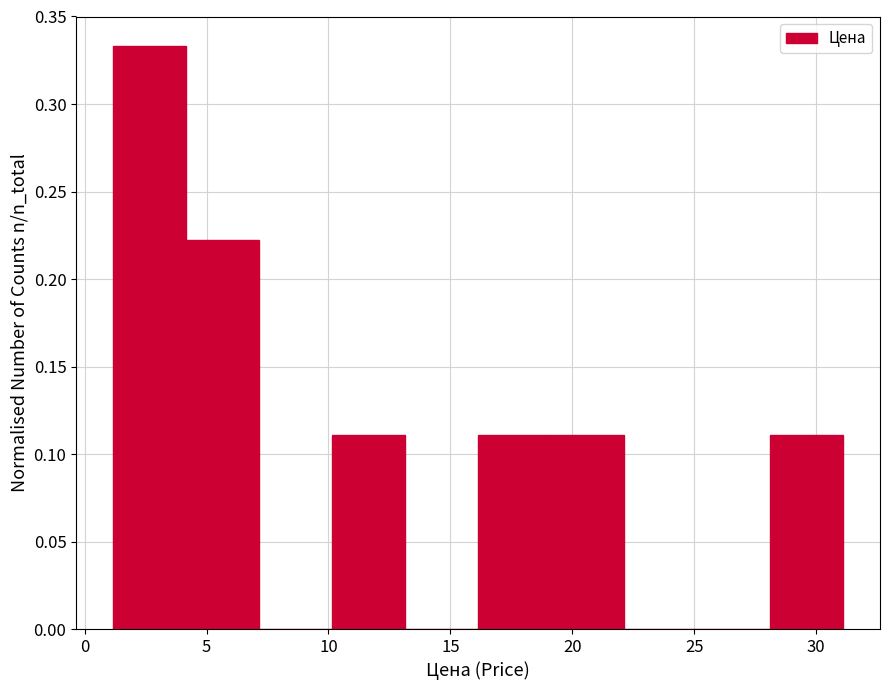

Reading left to right, list every bar in this chart as the range it spans on the x-axis followed by its height. Neither the bar edges nor the heights are printed on the chart, so give them approximately, as read against the axes.

1 to 4: 0.335
4 to 7: 0.220
7 to 10: 0
10 to 13: 0.110
13 to 16: 0
16 to 19: 0.110
19 to 22: 0.110
22 to 25: 0
25 to 28: 0
28 to 31: 0.110